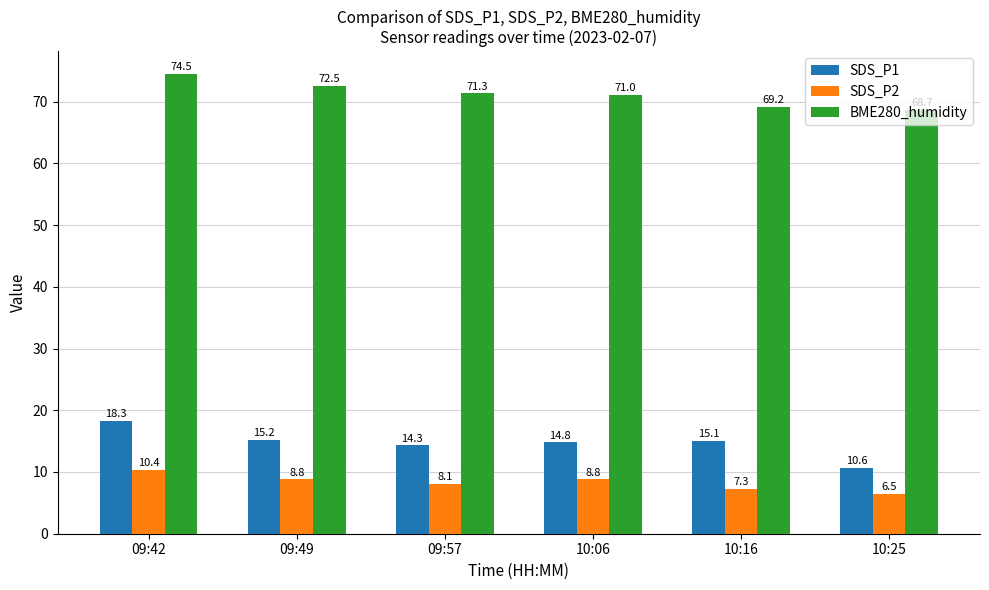

At which category does the chart reach its peak across all series?

09:42